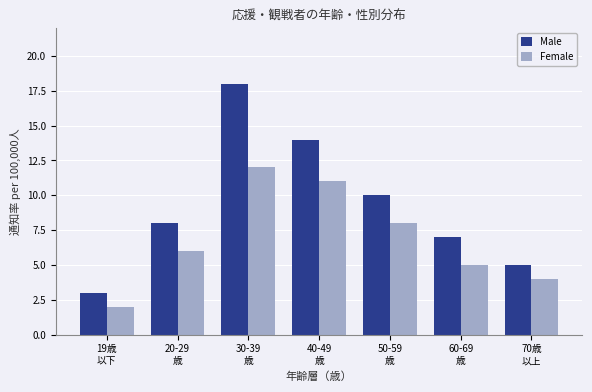

Reading left to right, list all the values displayed in this chart.

Male: 3	8	18	14	10	7	5
Female: 2	6	12	11	8	5	4